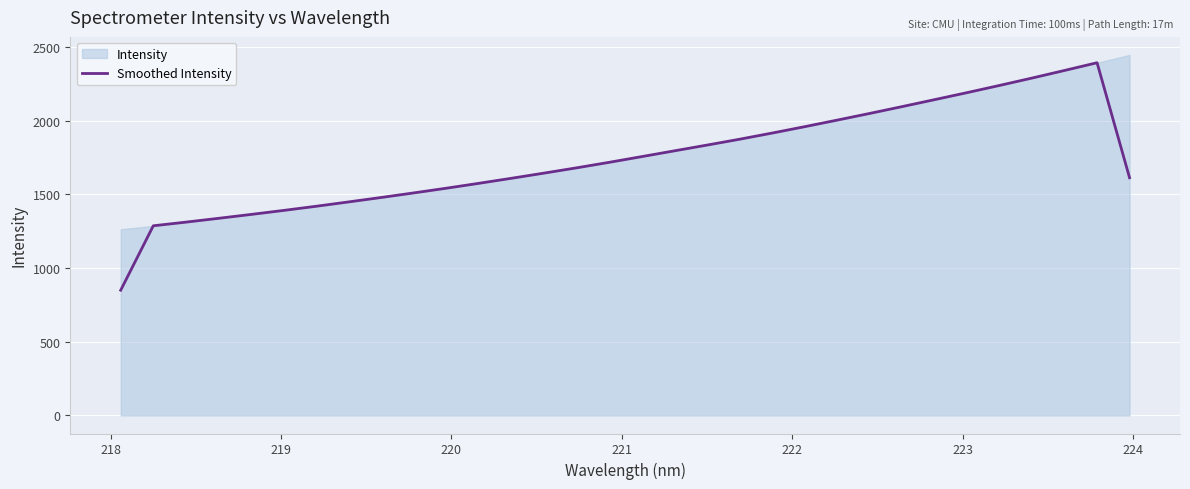

How many values are below 1717?

16